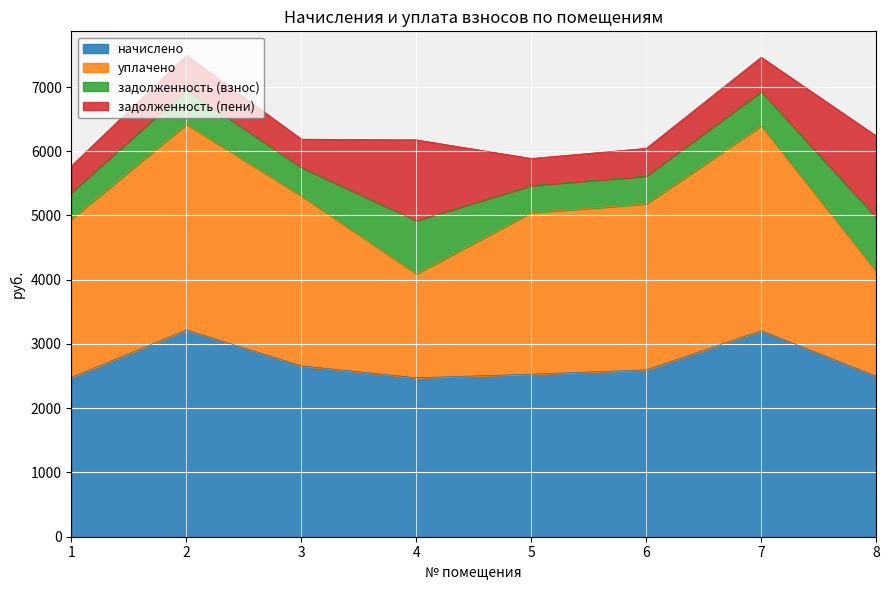

What is the difference between the начислено values at 5 and 7?

677.2